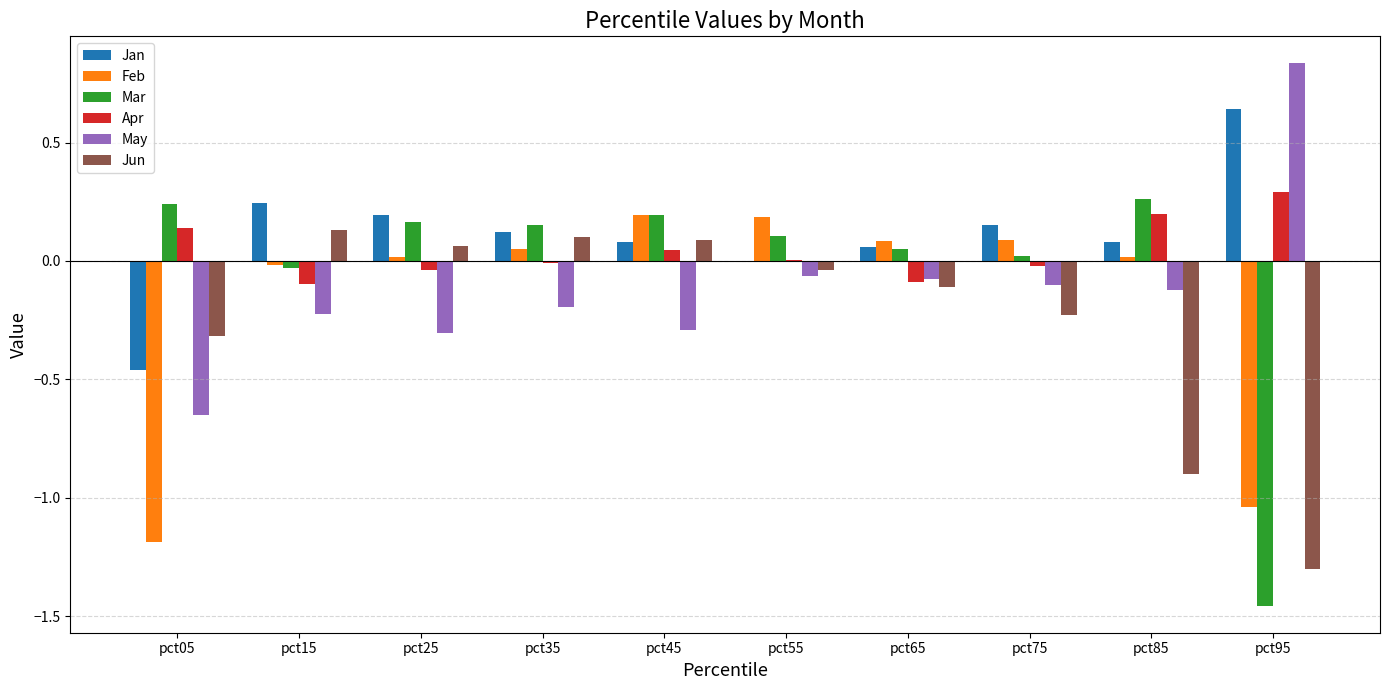

At which category does the chart reach its peak across all series?

pct95